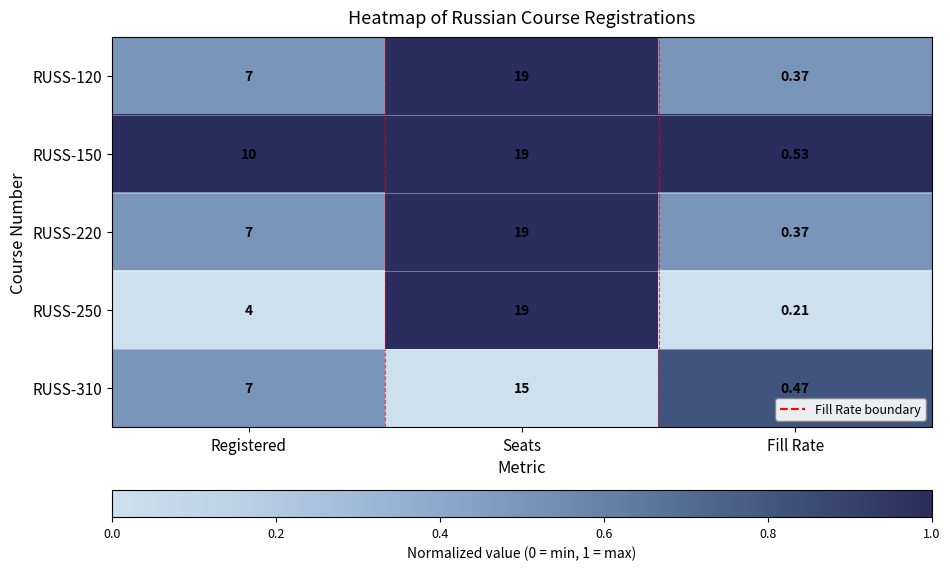

At which label does RUSS-310 reach its peak?

Seats